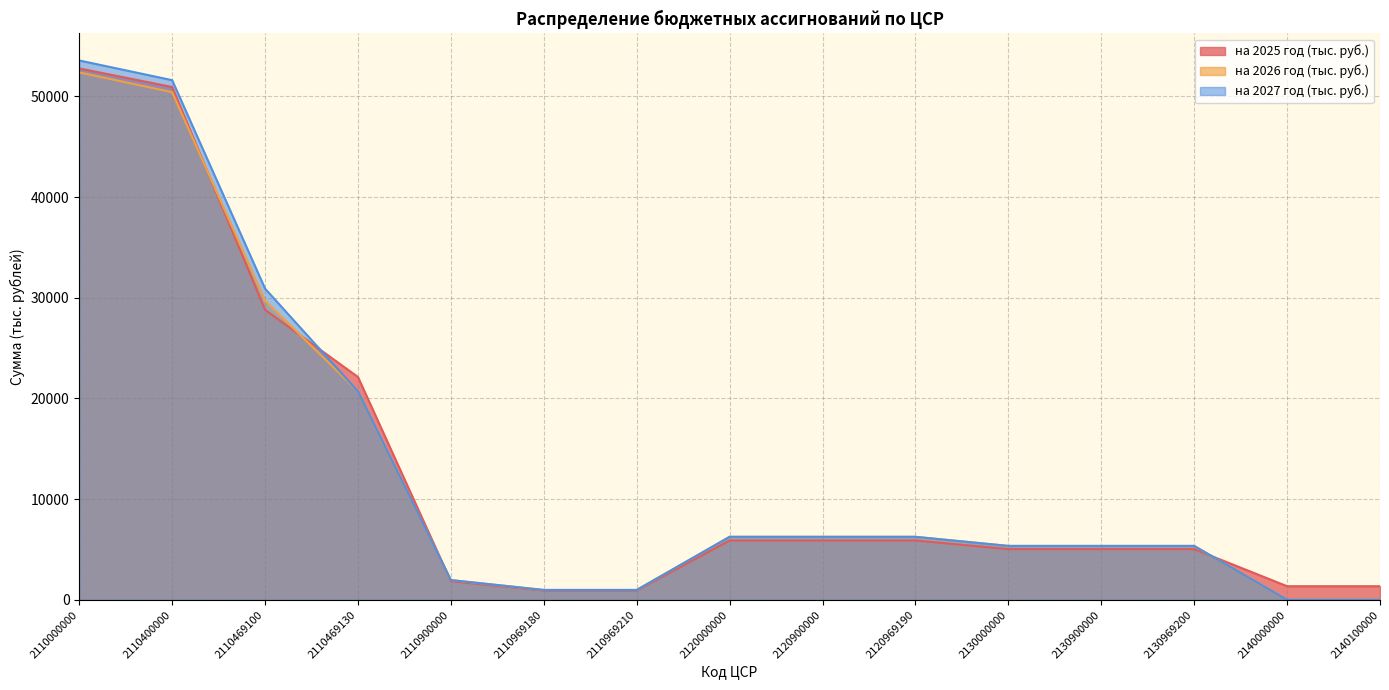

At which label does на 2026 год (тыс. руб.) reach its minimum?

2140000000